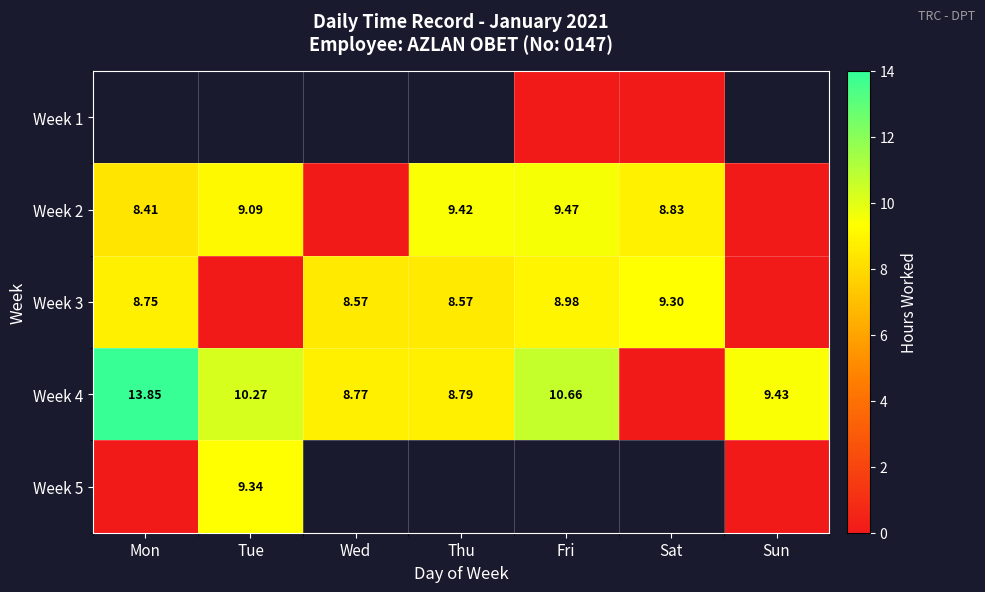

Count the number of data series in this chart.

5